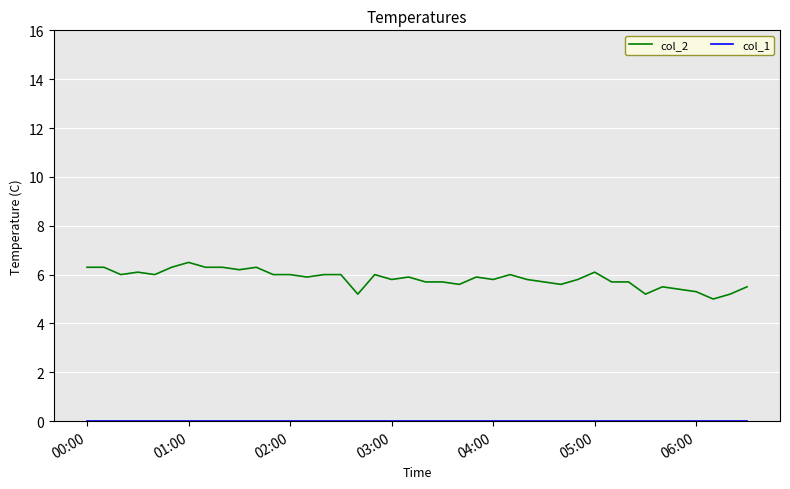

Which series has the largest total across all categories?

col_2